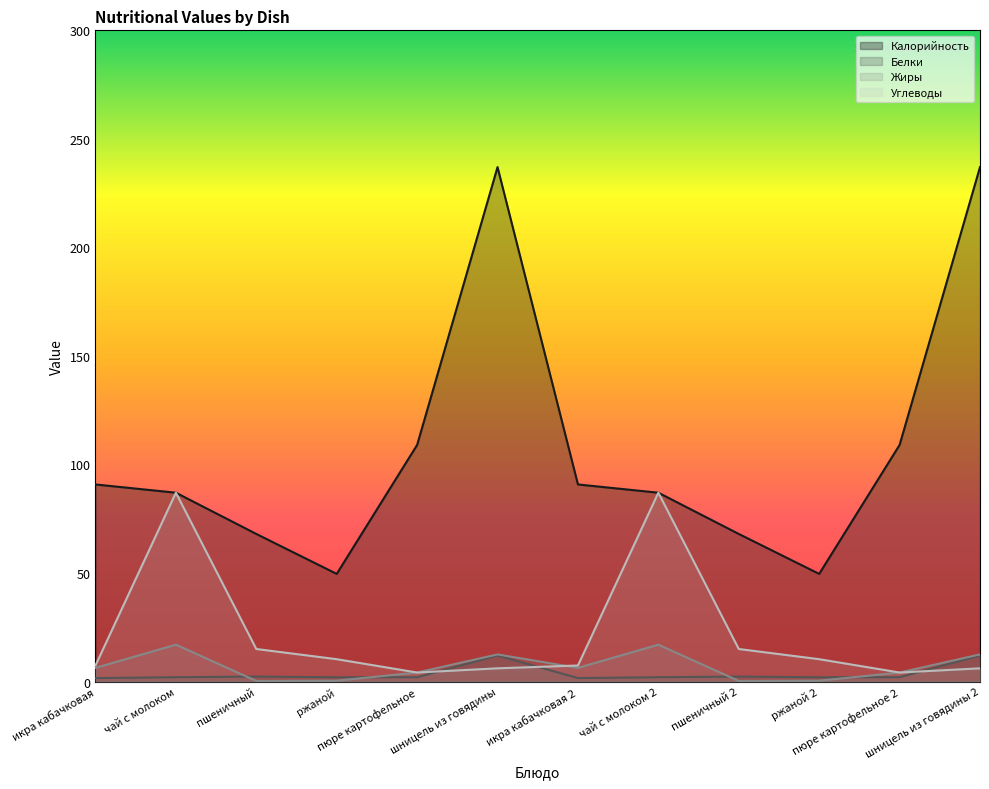

What is the difference between the second highest and minimum values in the Белки series?

10.4